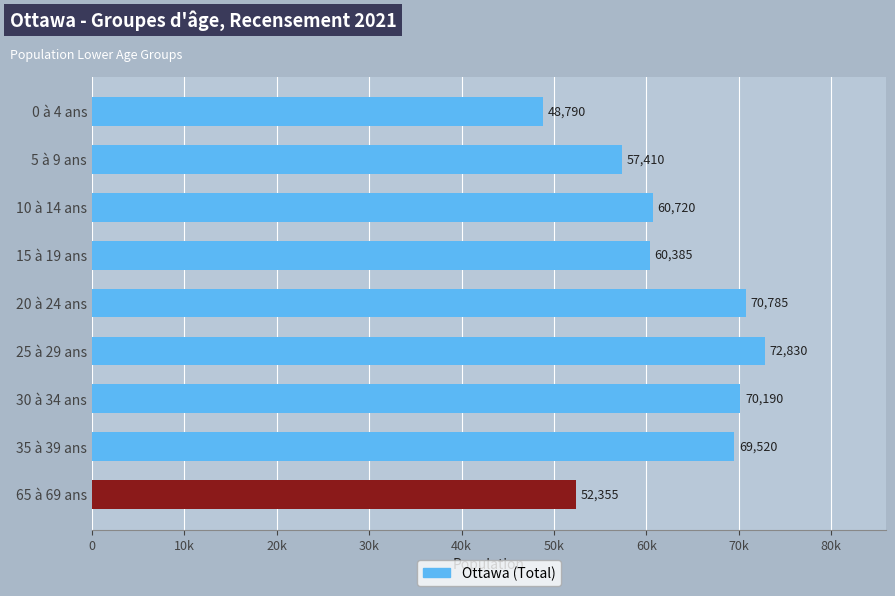

Where is the data nearest to the value 60810?

10 à 14 ans